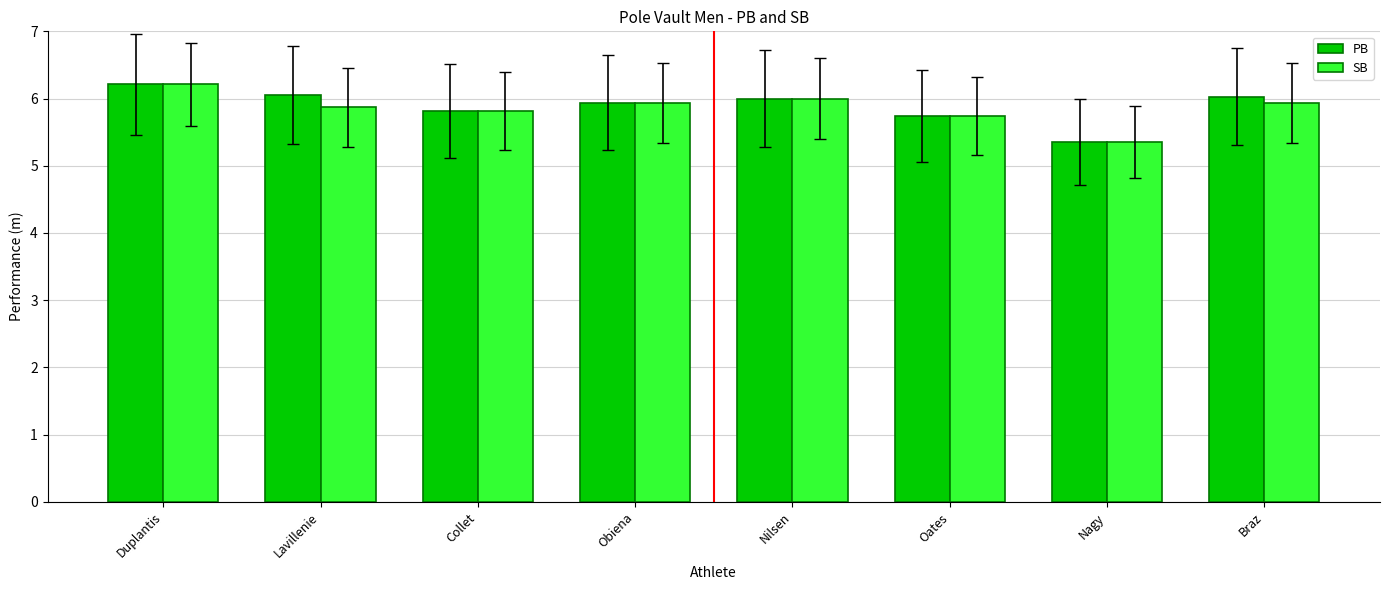

How many bars are there in each group?

2